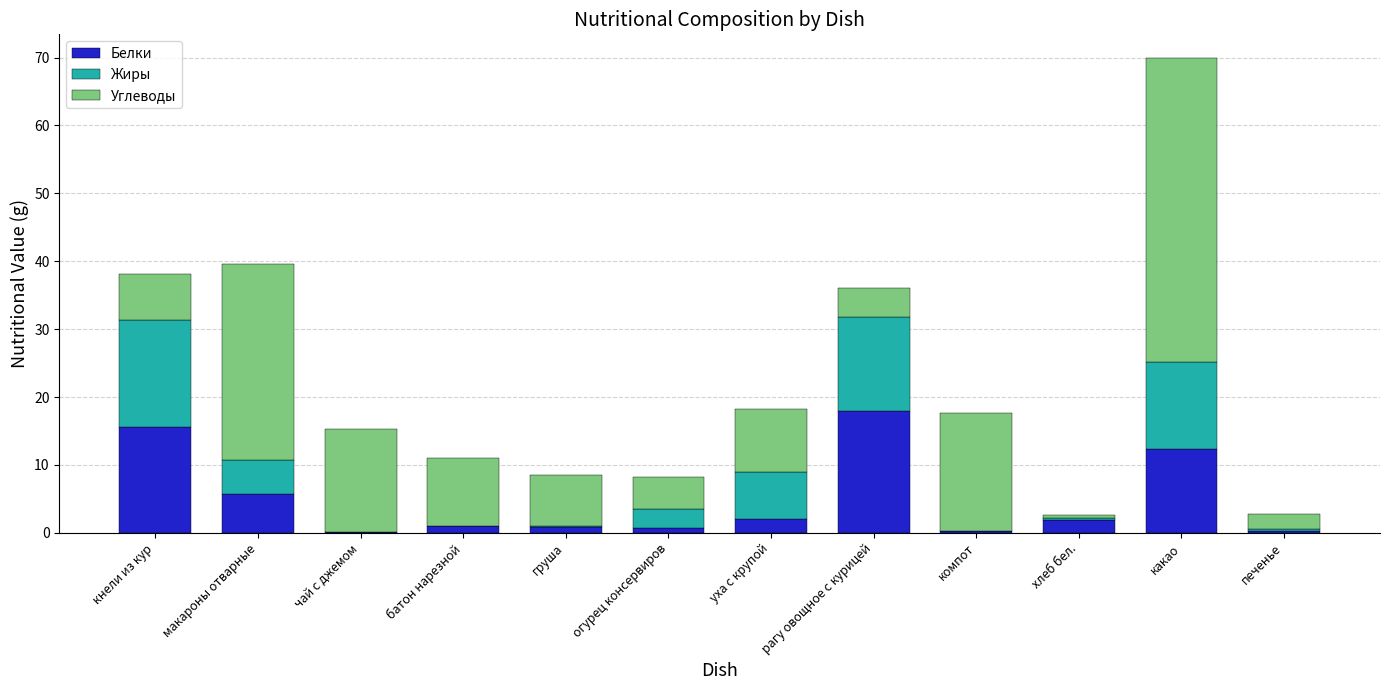

What is the approximate value of Белки at чай с джемом?

0.1